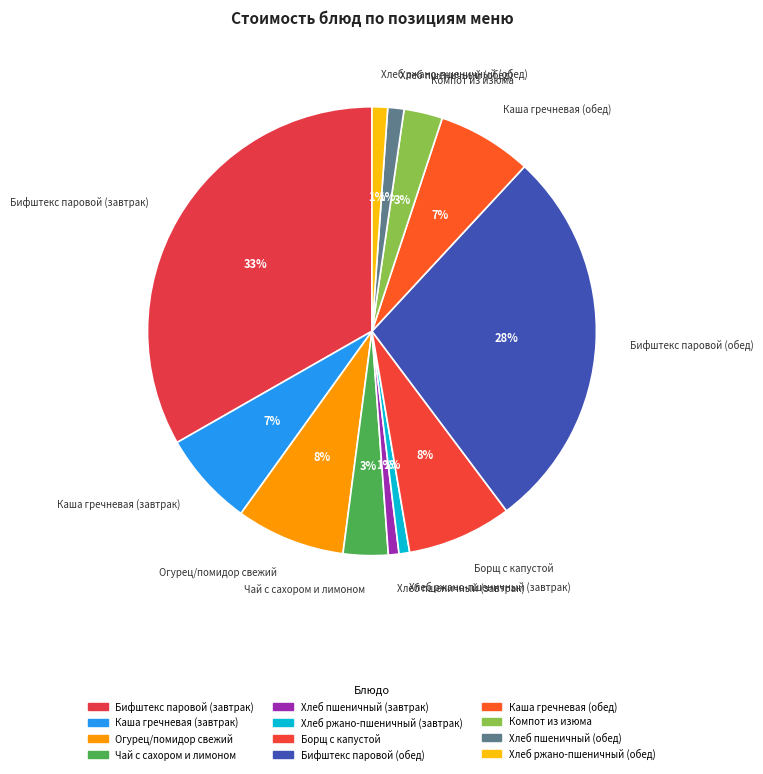

True or false: Хлеб ржано-пшеничный (обед) accounts for 1% of the total.

True